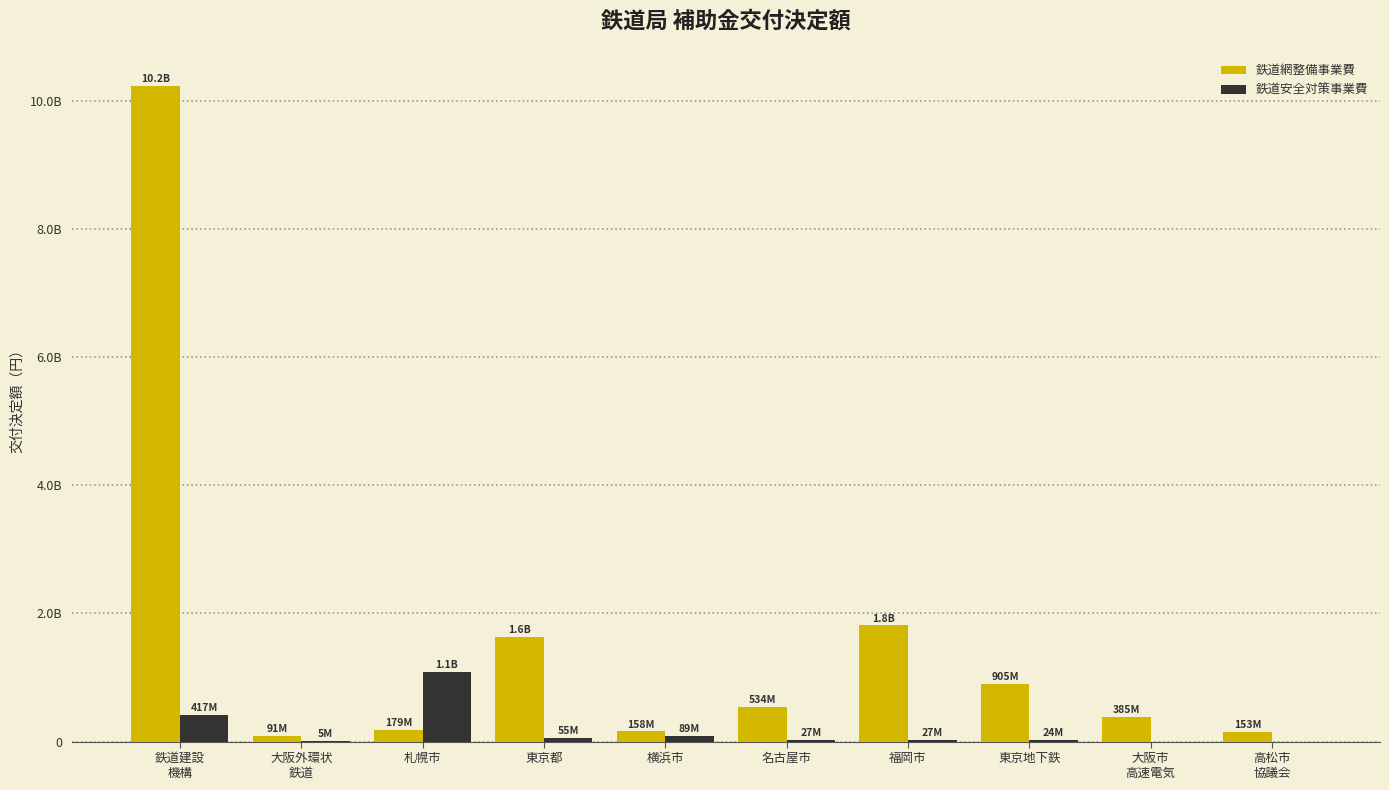

Between 大阪外環状
鉄道 and 札幌市, which series saw the biggest shift?

鉄道安全対策事業費